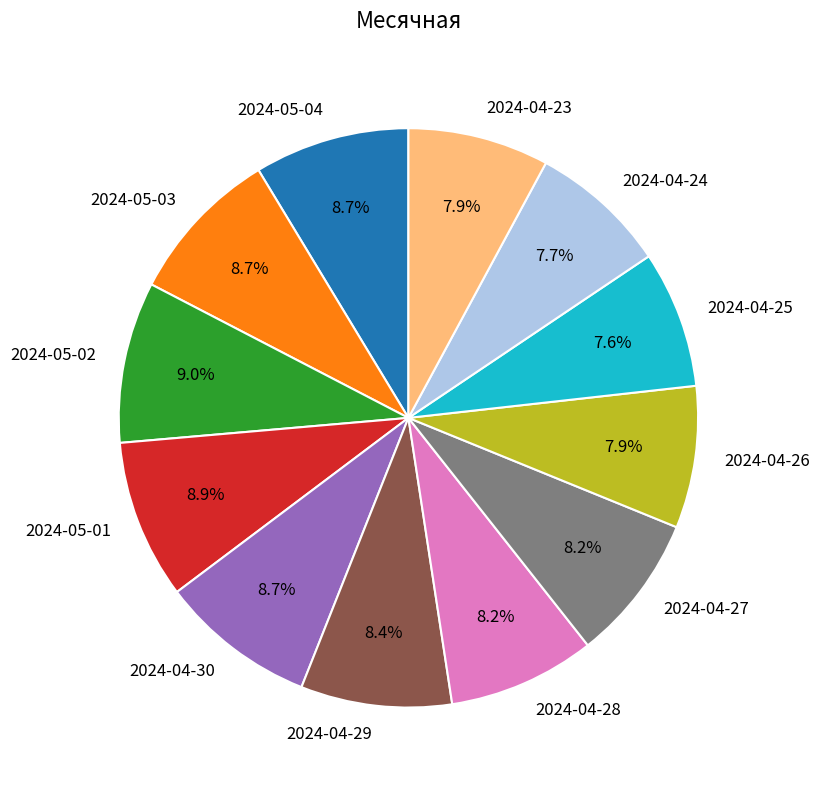

What percentage do 2024-04-24 and 2024-04-23 together represent?

15.6%